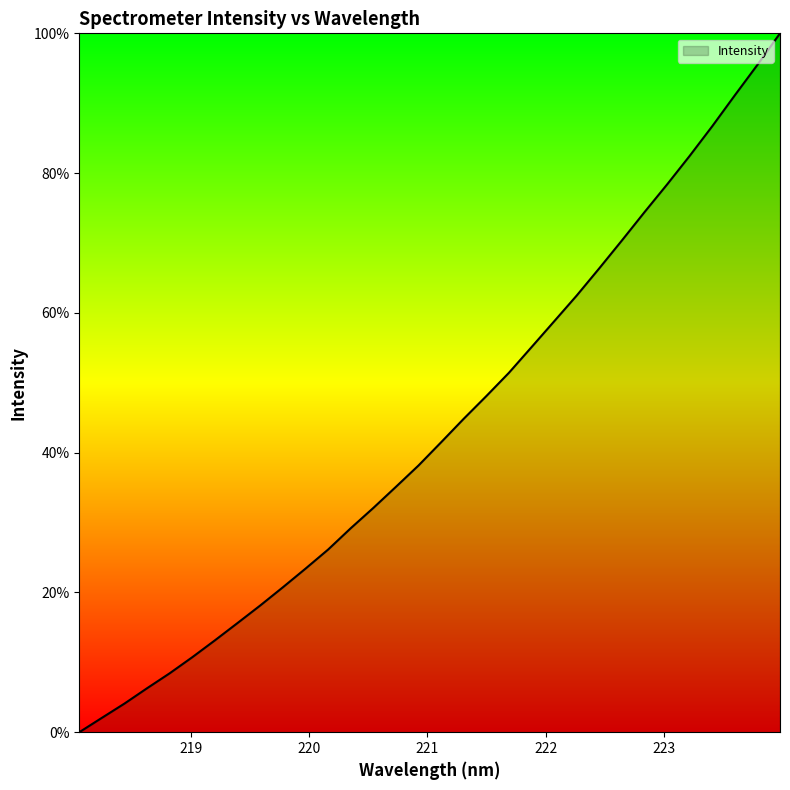

What is the greatest value displayed?

100.0